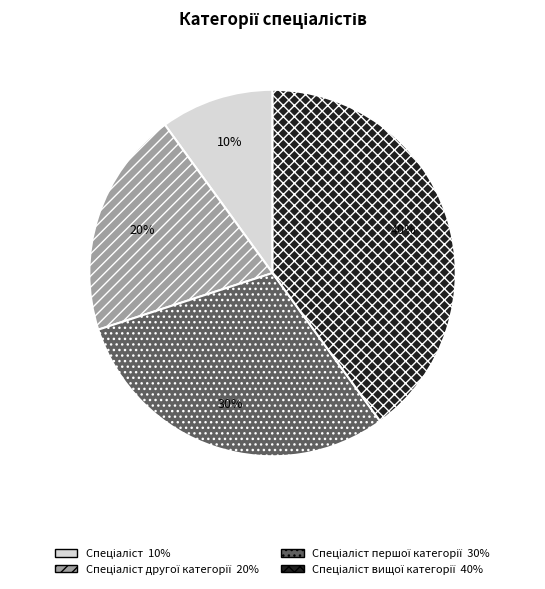

To the nearest percent, what is the average slice percentage?

25%